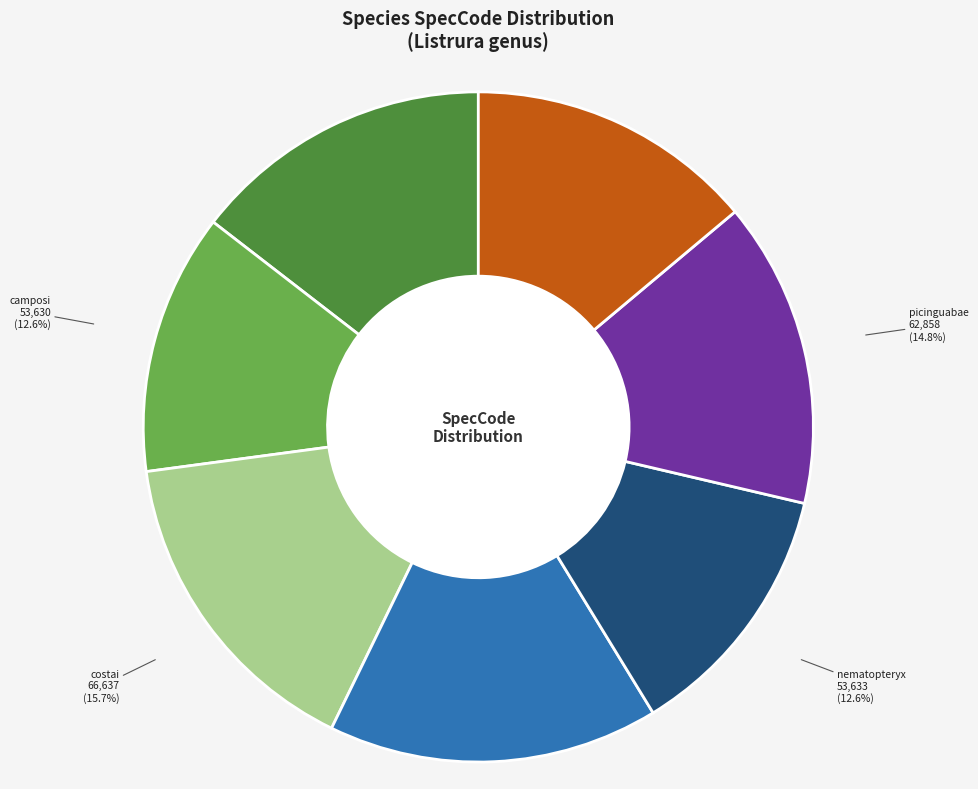

To the nearest percent, what is the difference between the nematopteryx and depinnai slice percentages?

3%